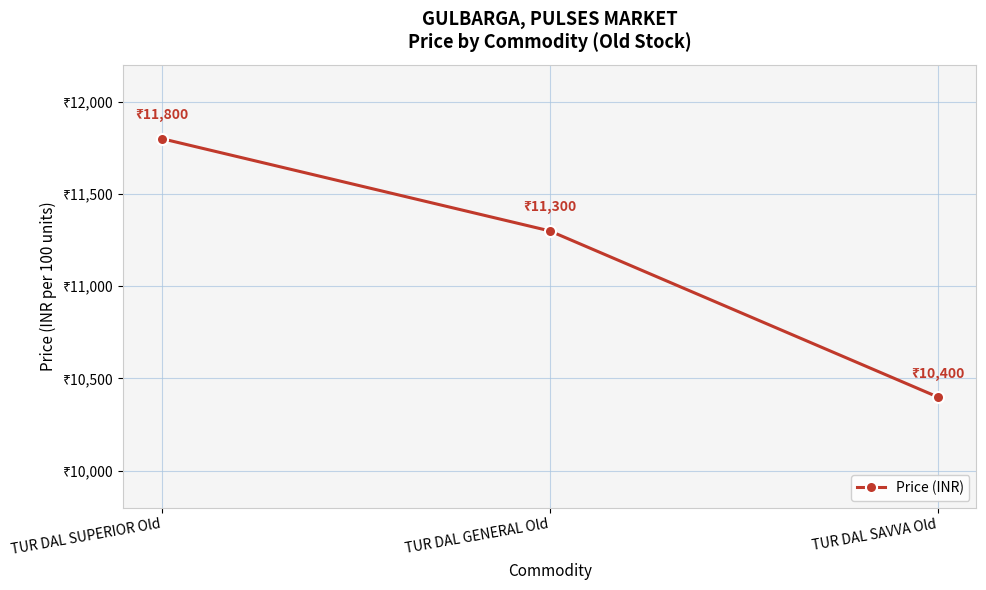

List the labels in order of value, largest first.

TUR DAL SUPERIOR Old, TUR DAL GENERAL Old, TUR DAL SAVVA Old